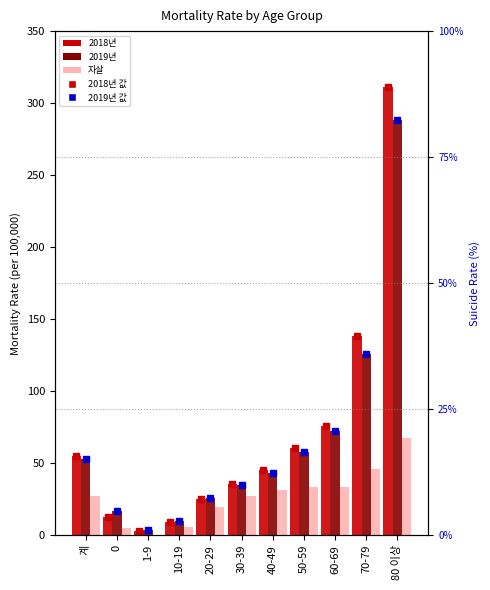

Reading left to right, list all the values displayed in this chart.

2018년: 계=54.7	0=12.7	1-9=3.1	10-19=9.3	20-29=25.0	30-39=35.6	40-49=45.3	50-59=60.3	60-69=76.0	70-79=138.4	80 이상=311.2
2019년: 계=53.1	0=16.6	1-9=3.6	10-19=9.4	20-29=25.7	30-39=34.6	40-49=43.2	50-59=57.7	60-69=72.5	70-79=125.5	80 이상=288.3
자살: 계=26.9	0=4.9	1-9=0.1	10-19=5.9	20-29=19.2	30-39=26.9	40-49=31.0	50-59=33.3	60-69=33.7	70-79=46.2	80 이상=67.4